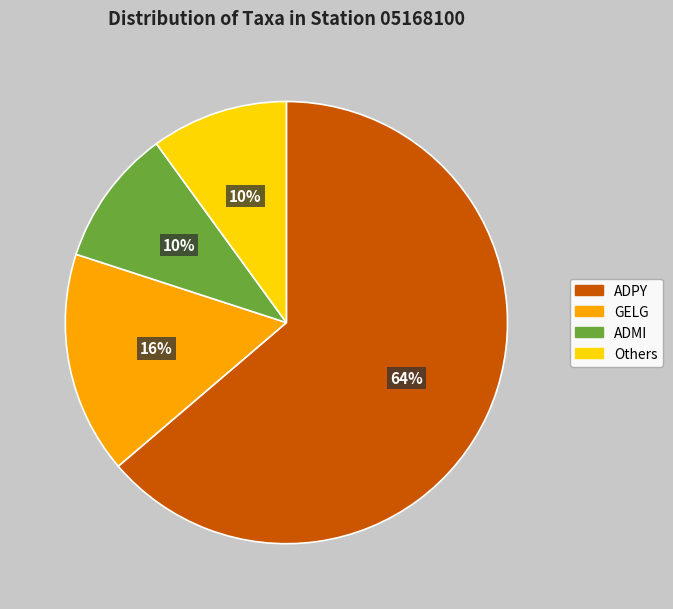

Is Others the majority of the pie?

No